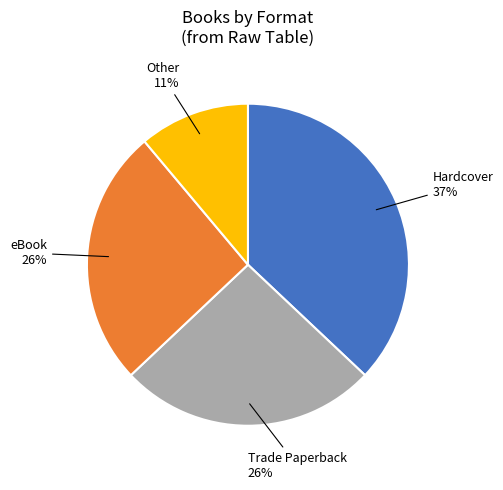

Does eBook represent more than half of the total?

No